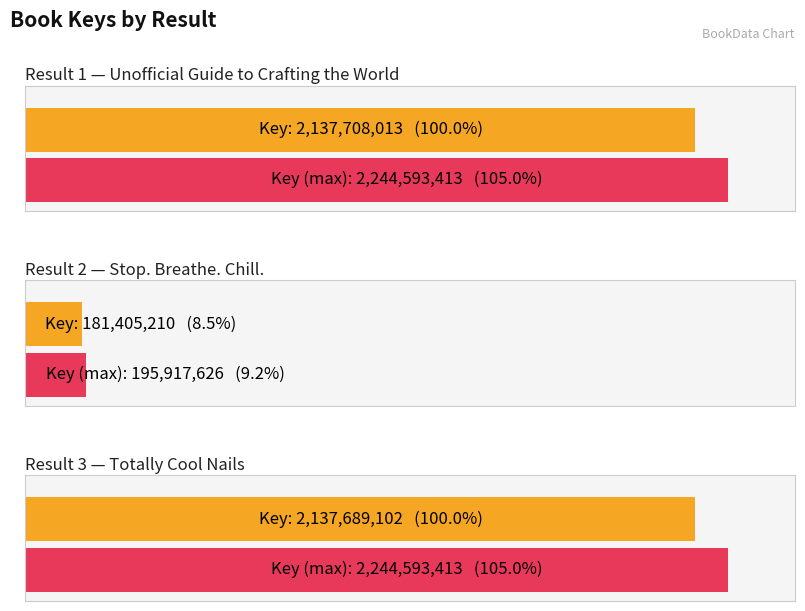

The value at 1 is 2137708013. True or false?

True